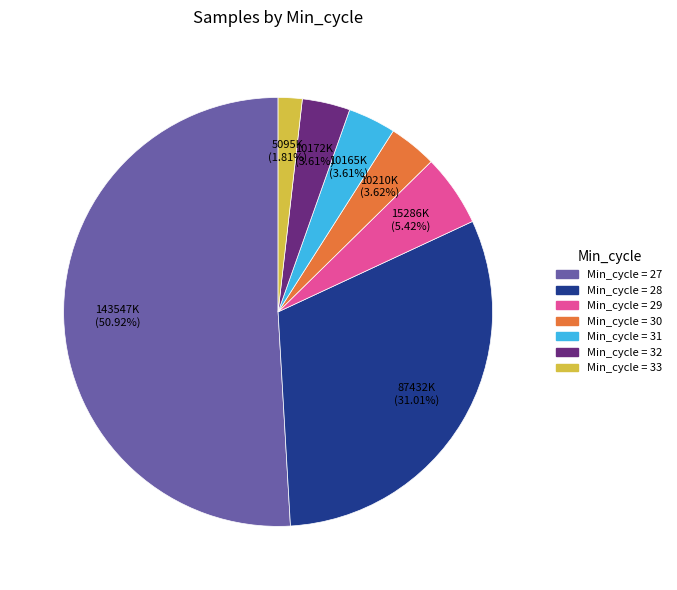

Does any single category account for the majority?

Yes